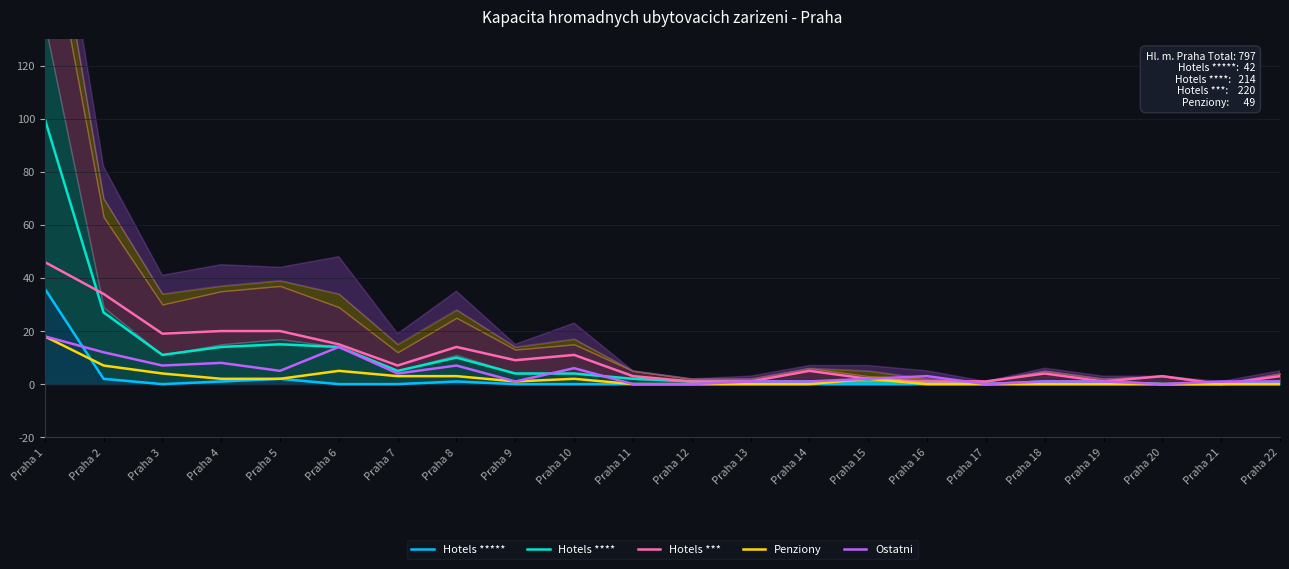

Reading left to right, transcribe all the data shown in this chart.

Hotels *****: 36	2	0	1	2	0	0	1	0	0	0	0	0	0	0	0	0	0	0	0	0	0
Hotels ****: 100	27	11	14	15	14	5	10	4	4	2	1	1	1	1	1	0	1	1	0	0	1
Hotels ***: 46	34	19	20	20	15	7	14	9	11	3	1	1	5	2	1	1	4	1	3	0	3
Penziony: 18	7	4	2	2	5	3	3	1	2	0	0	0	0	2	0	0	0	0	0	0	0
Ostatni: 18	12	7	8	5	14	4	7	1	6	0	0	1	1	2	3	0	1	1	0	1	1